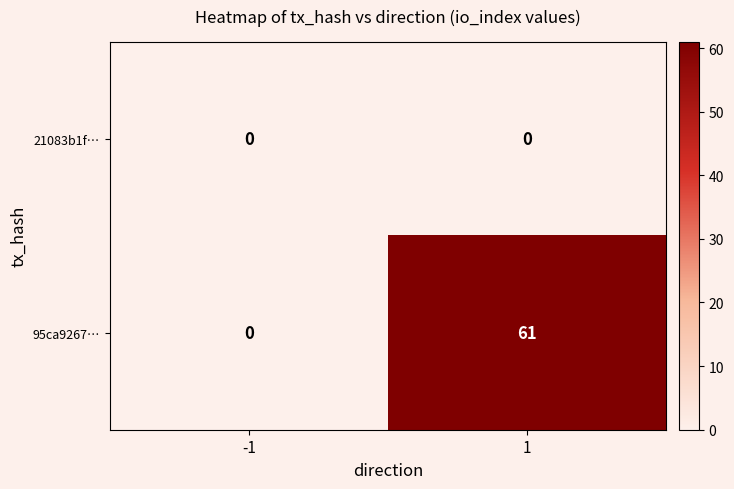

At how many categories does at least one series exceed 48?

1